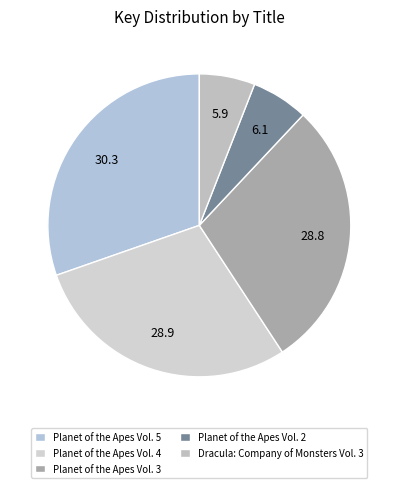

To the nearest percent, what is the difference between the largest and smallest slice percentages?

24%